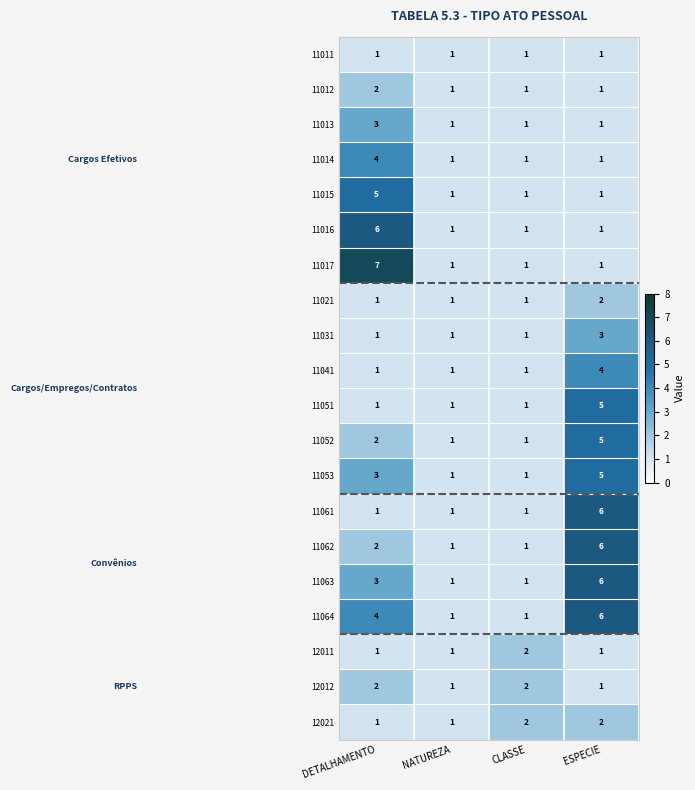

What is the total value across all series at CLASSE?

23